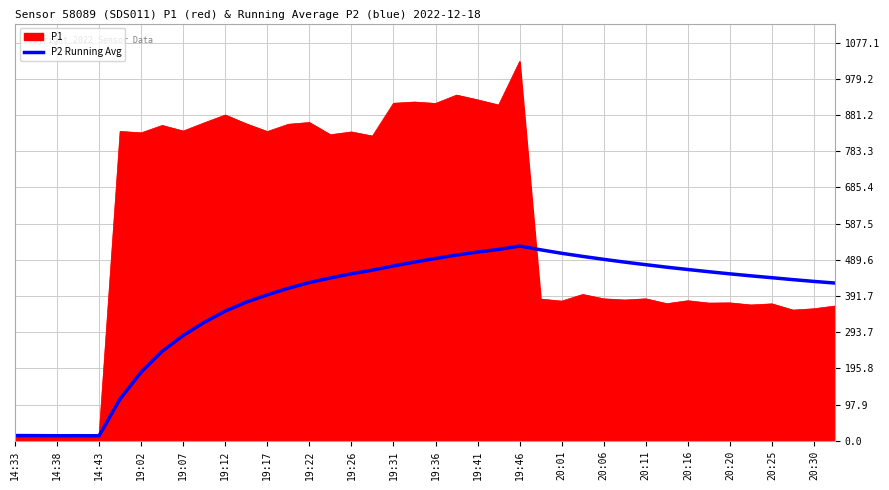

What is the maximum value shown in the chart?

1025.8